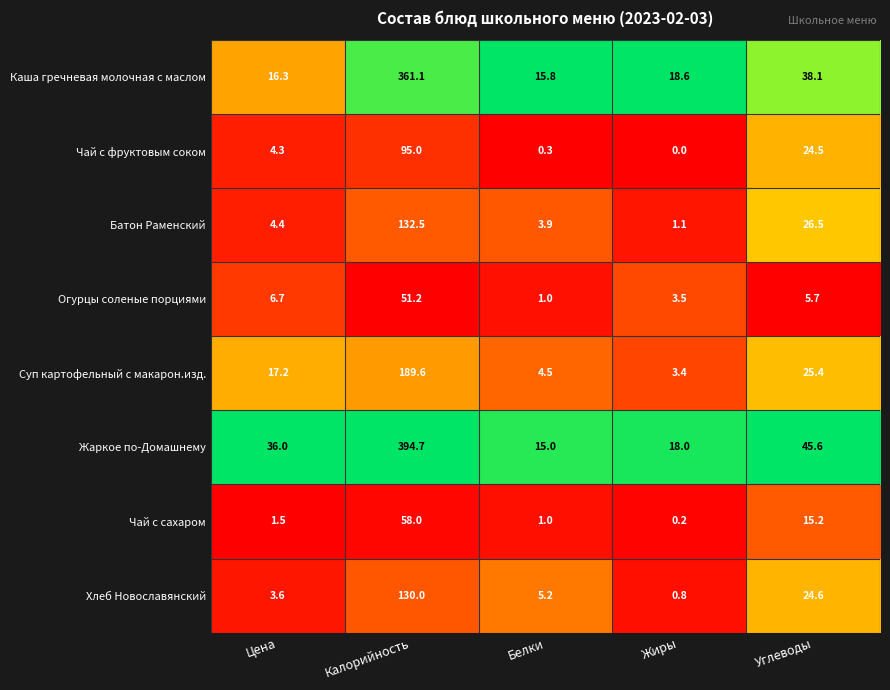

What is the average value of the Каша гречневая молочная с маслом series?

90.0